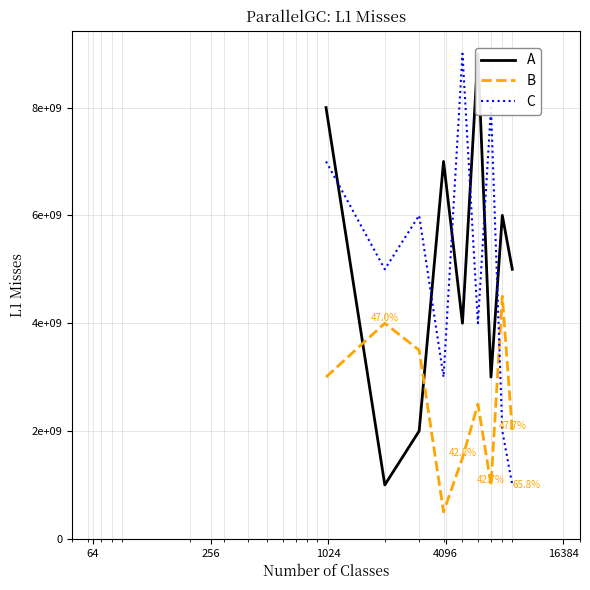

Where is the first local maximum for C?

1024